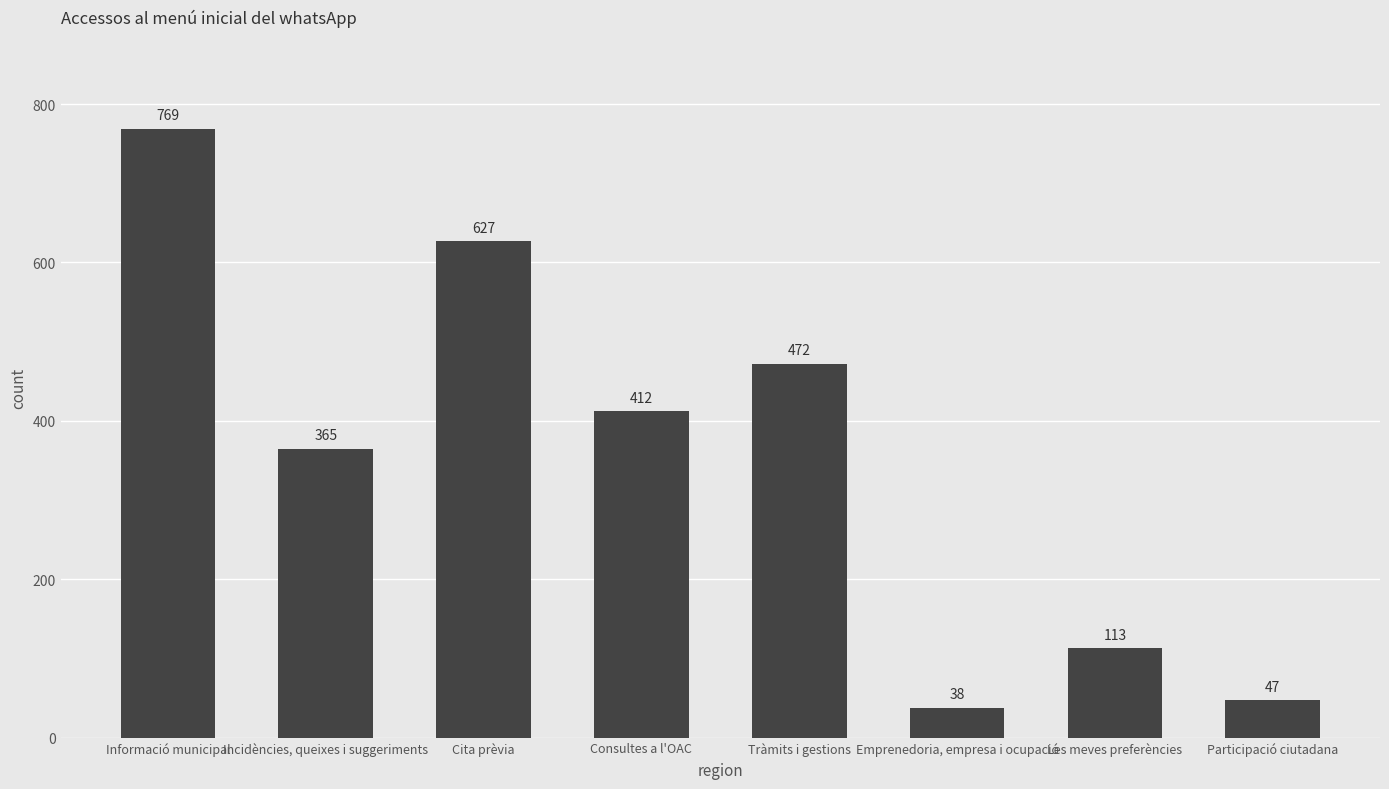

Rank the categories by value from lowest to highest.

Emprenedoria, empresa i ocupació, Participació ciutadana, Les meves preferències, Incidències, queixes i suggeriments, Consultes a l'OAC, Tràmits i gestions, Cita prèvia, Informació municipal